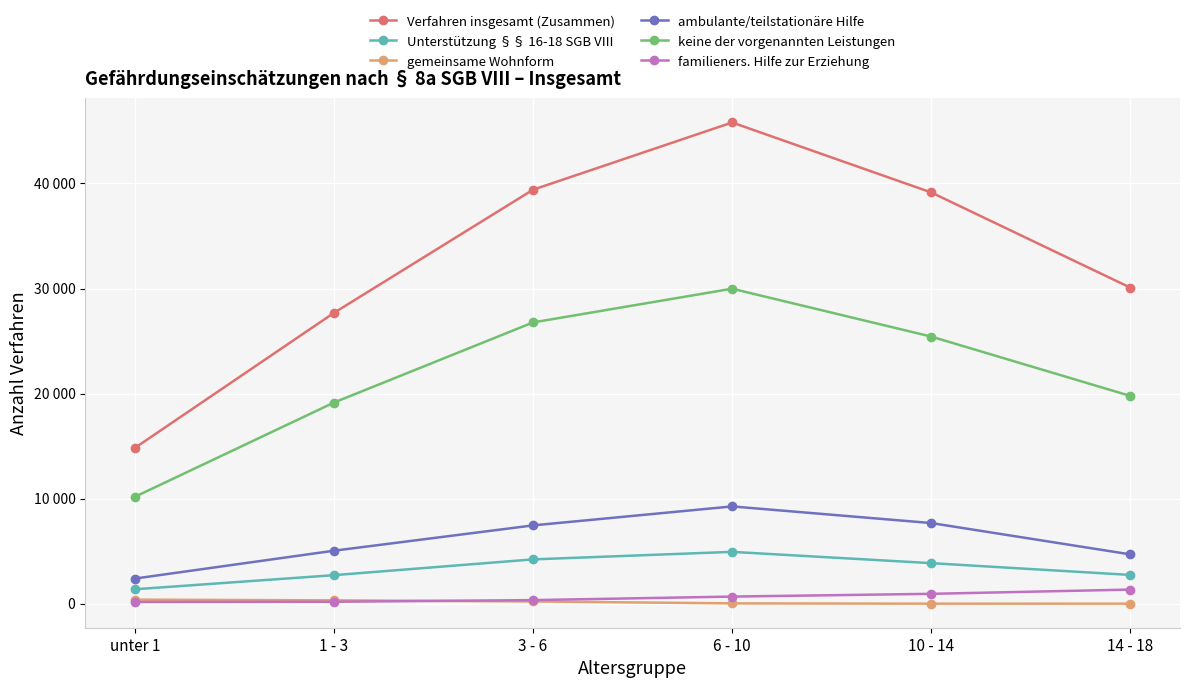

At how many categories does at least one series exceed 44945?

1